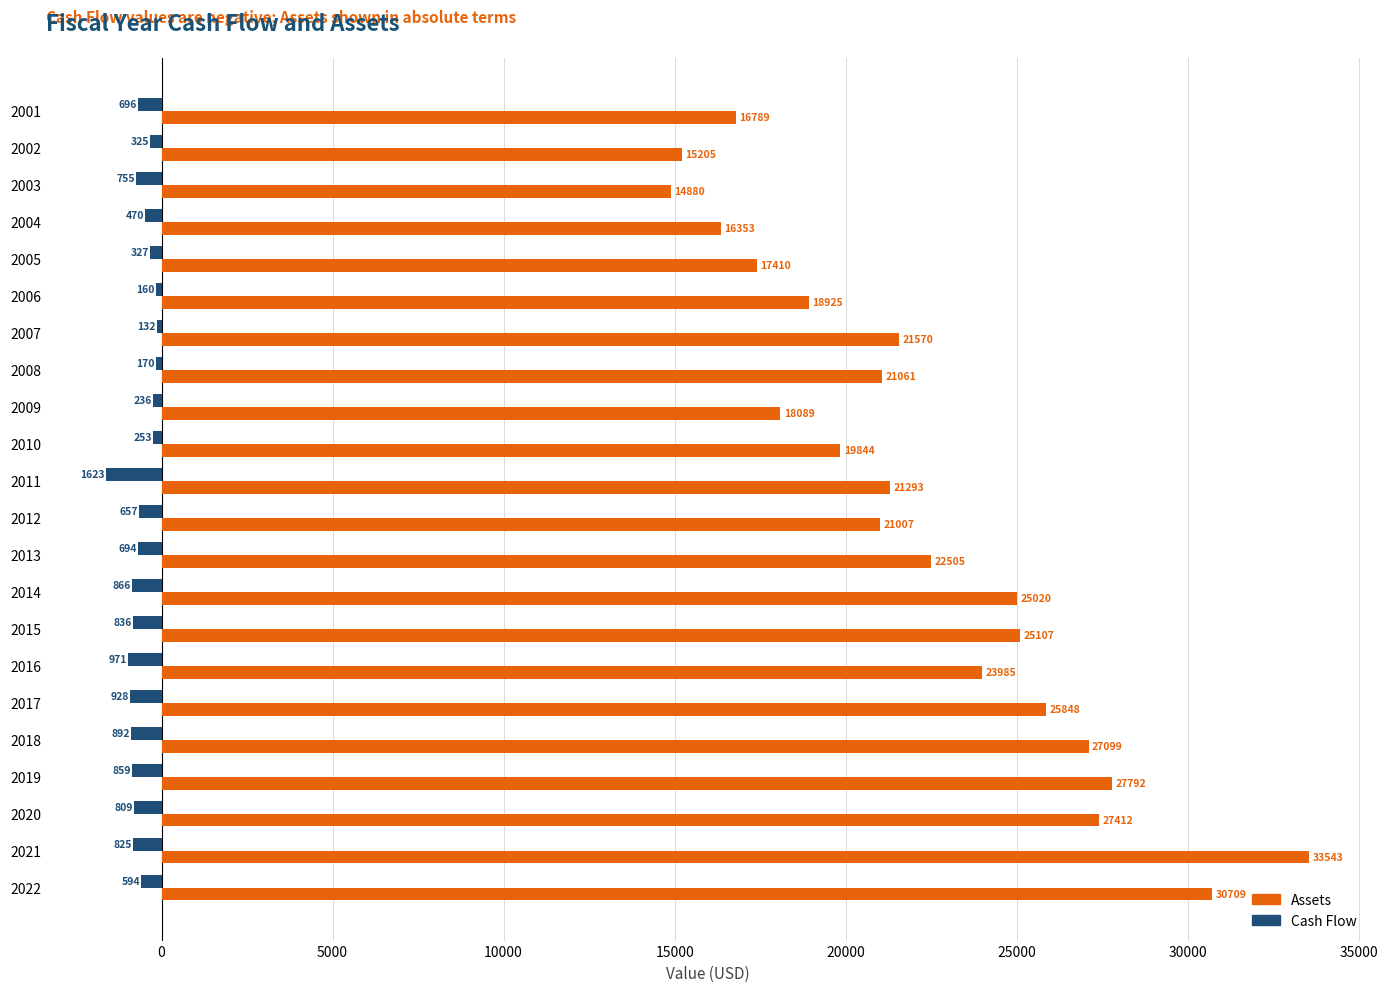

What is the smallest value displayed?

-1622.9